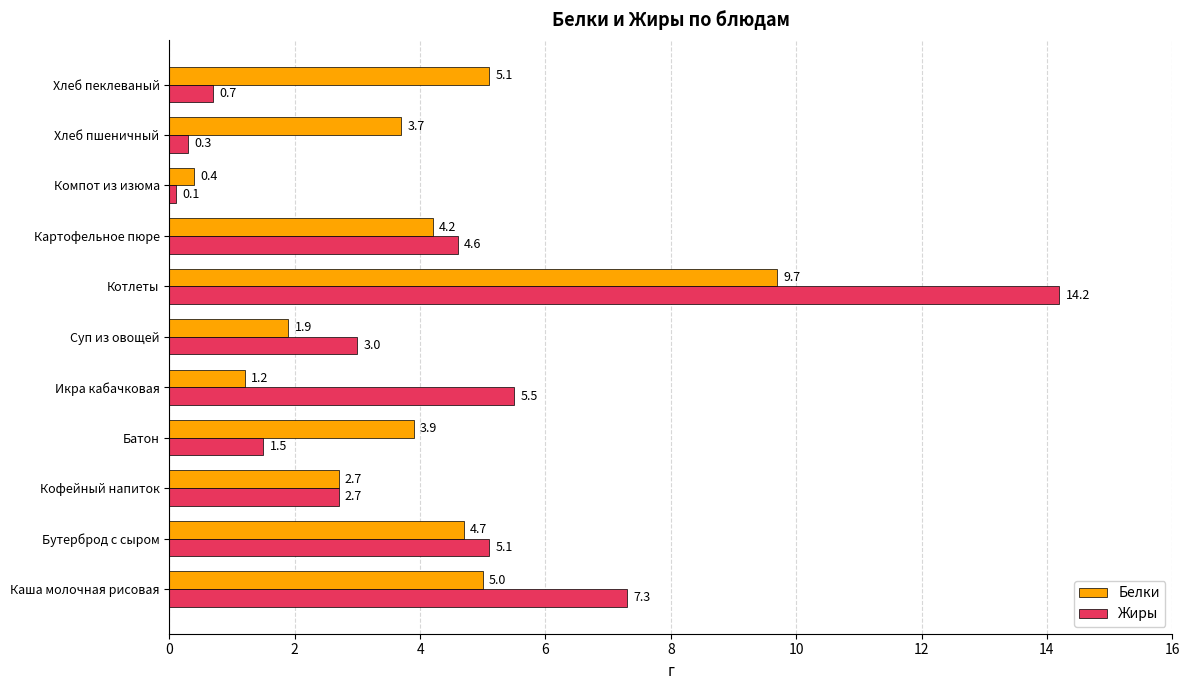

True or false: Белки has a value of 1.2 at Икра кабачковая.

True